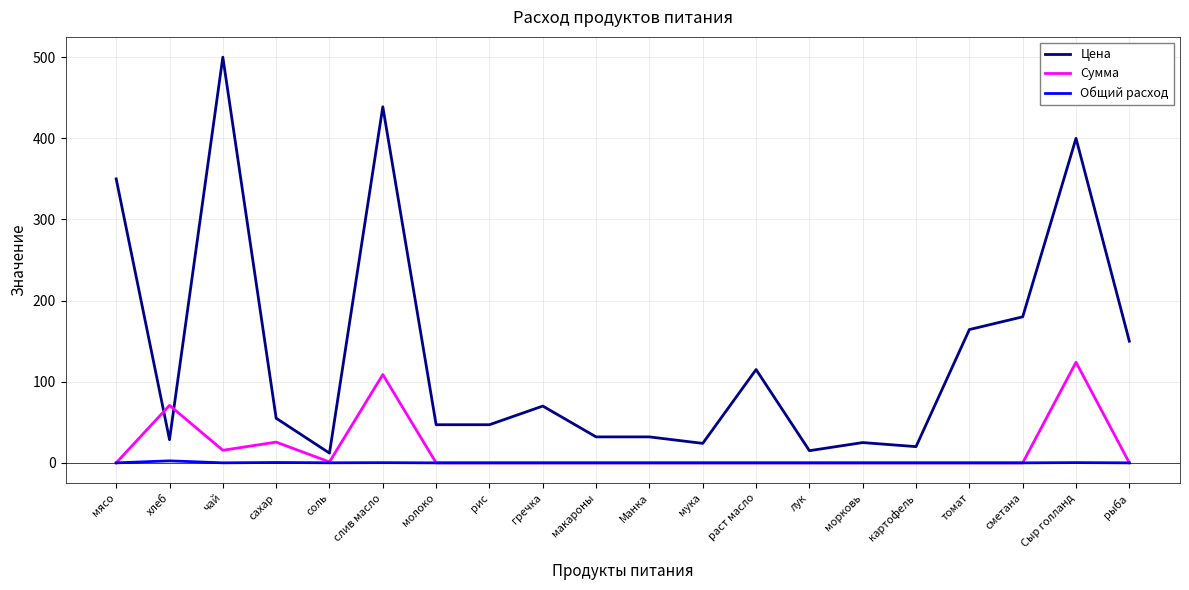

Between морковь and томат, which series saw the biggest shift?

Цена